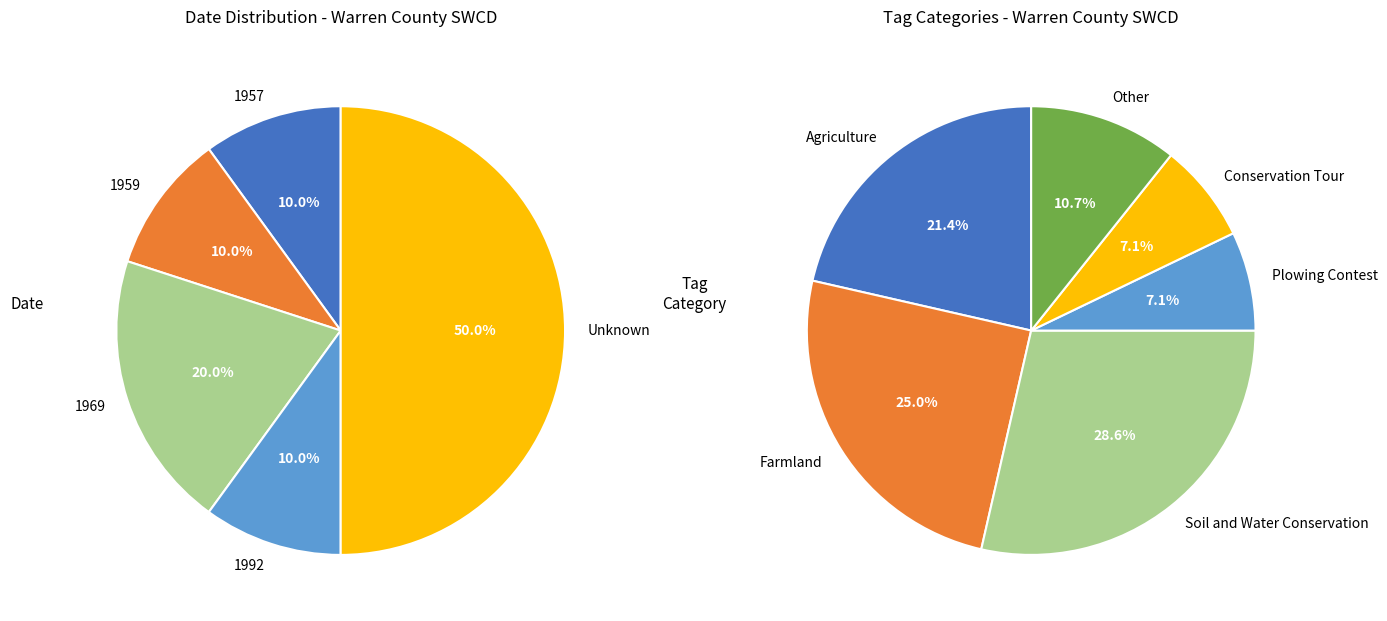

True or false: 2 accounts for 0% of the total.

True